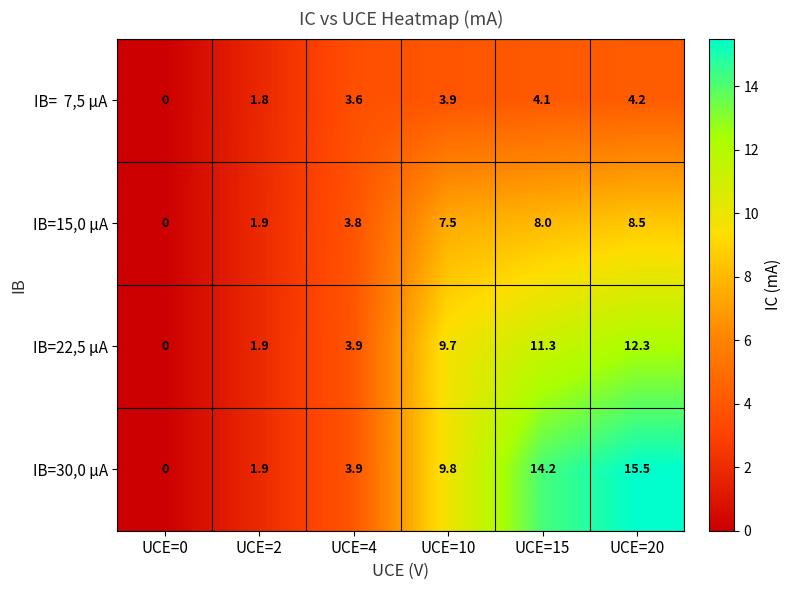

What is the highest value of the IB=15,0 µA series?

8.5